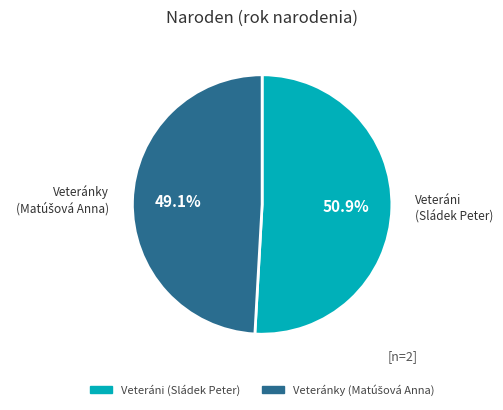

Does any single category account for the majority?

Yes